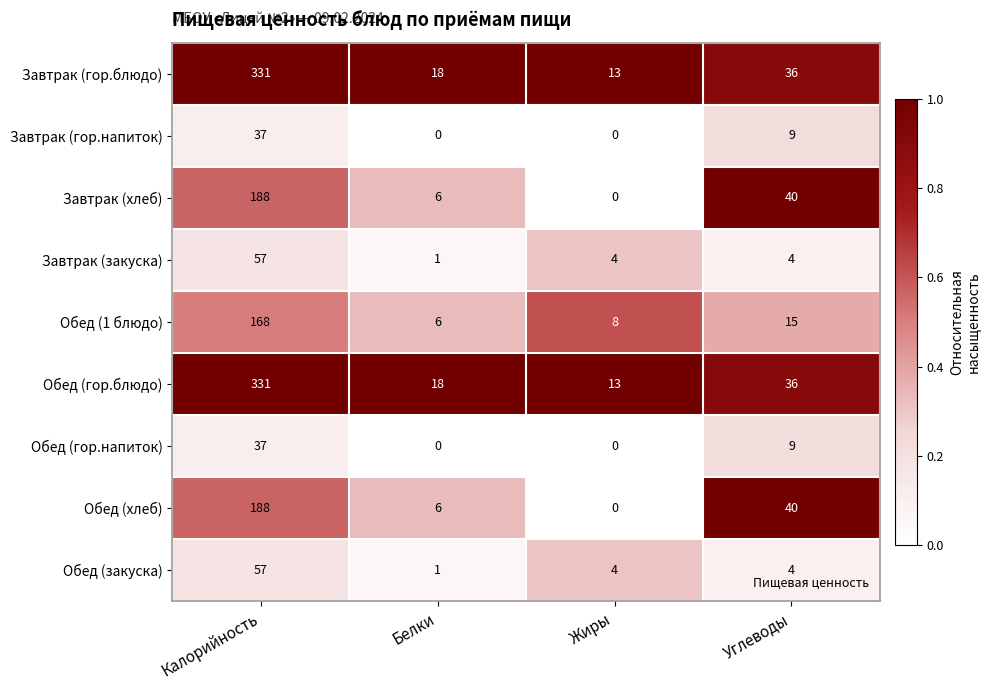

Where does the Завтрак (гор.напиток) series first go above 9?

Калорийность